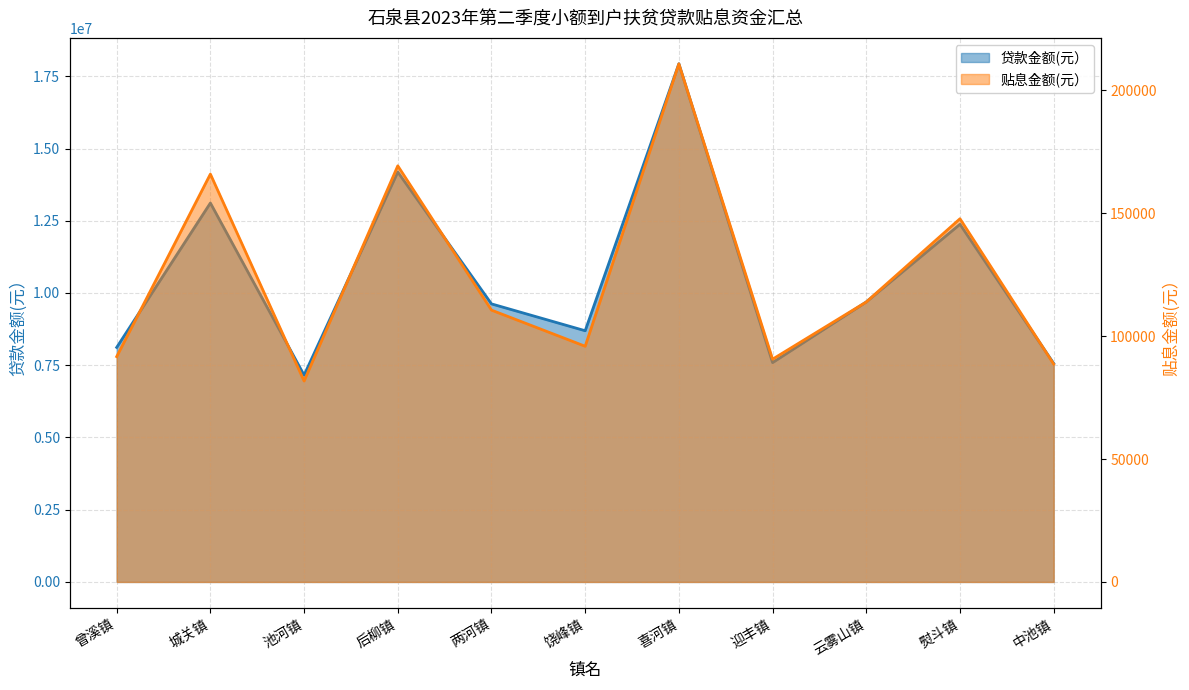

What is the approximate value of 贴息金额(元） at 后柳镇?

169343.1